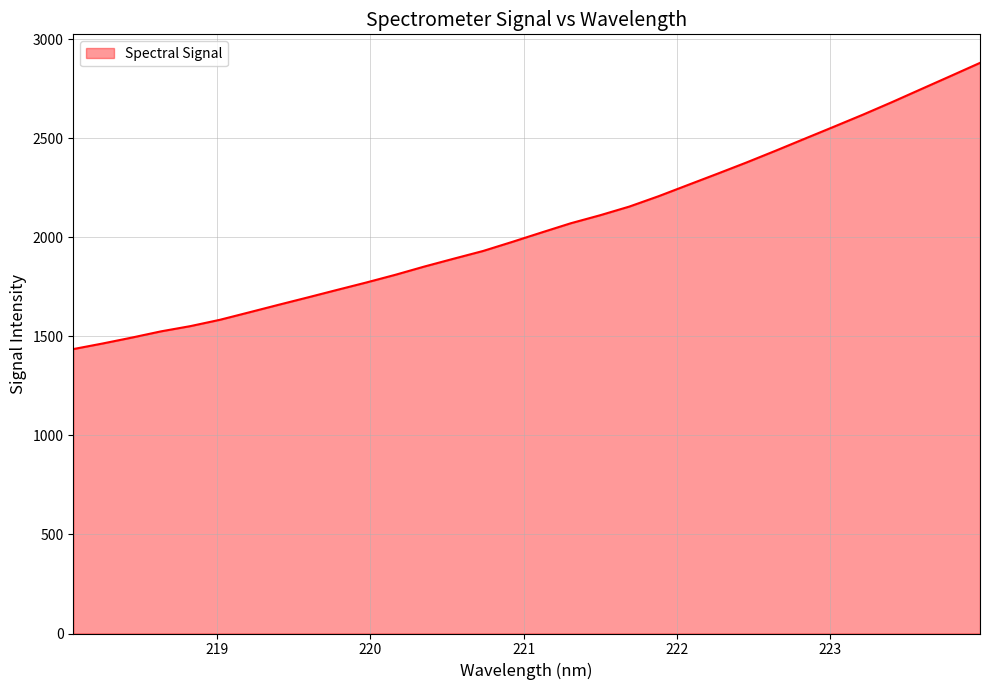

Does the chart display data point markers on the line(s)?

No